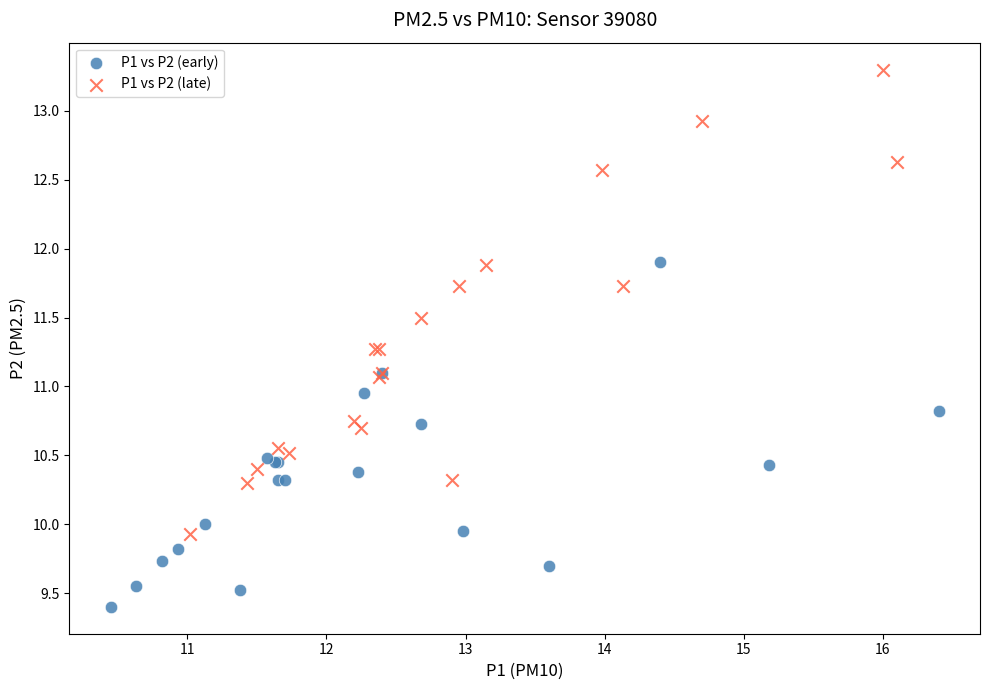

What are all the series names shown in the legend?

P1 vs P2 (early), P1 vs P2 (late)